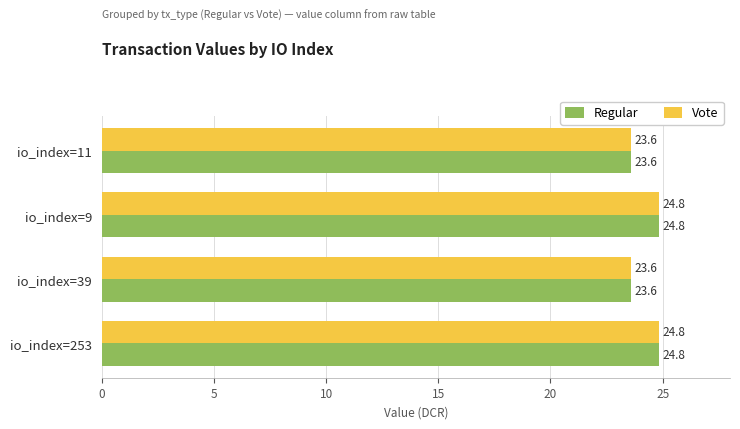

What is the smallest value displayed?

23.6